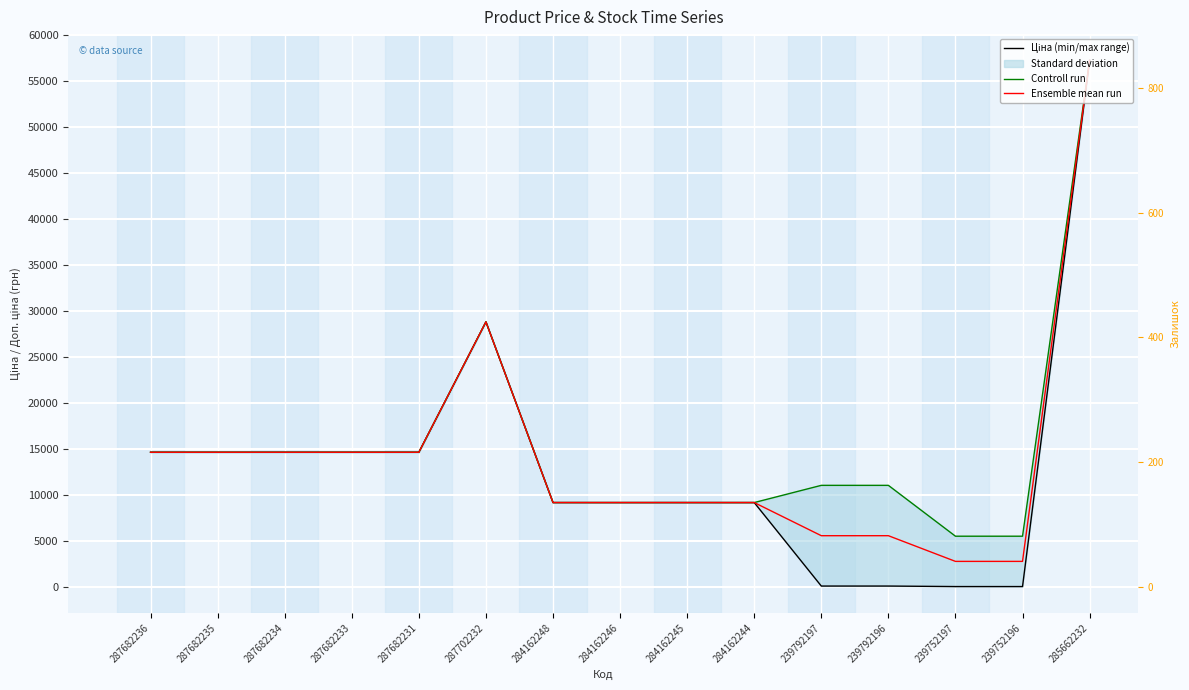

Is this an area chart (filled region under the line)?

No